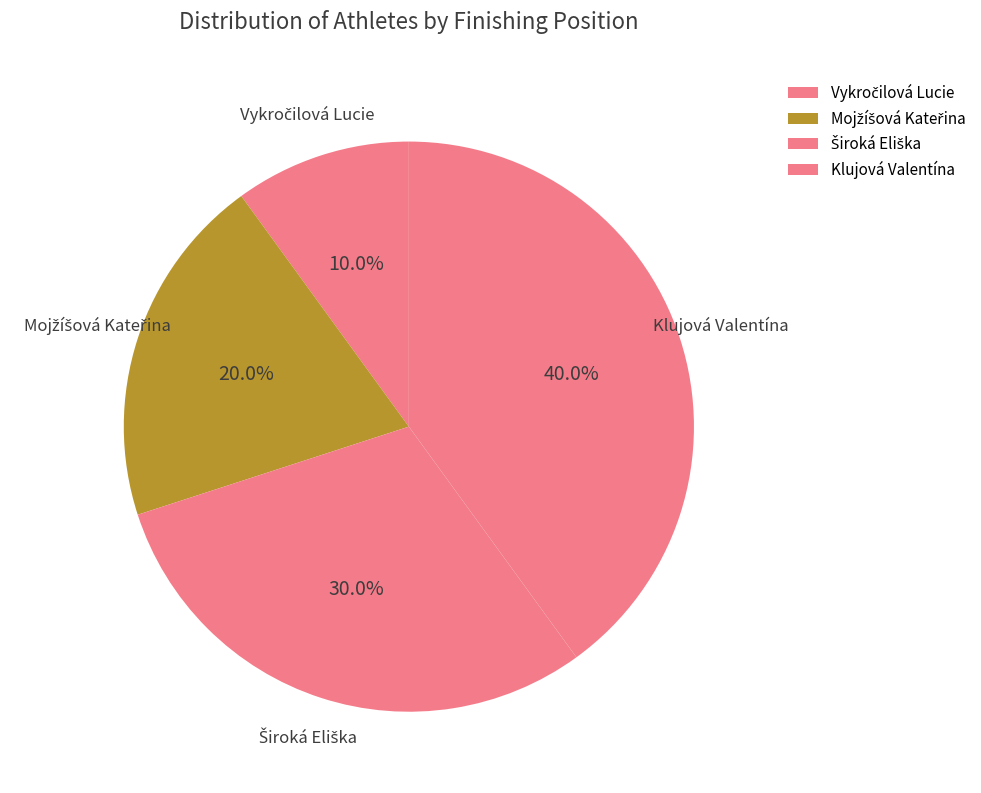

Does any single category account for the majority?

No